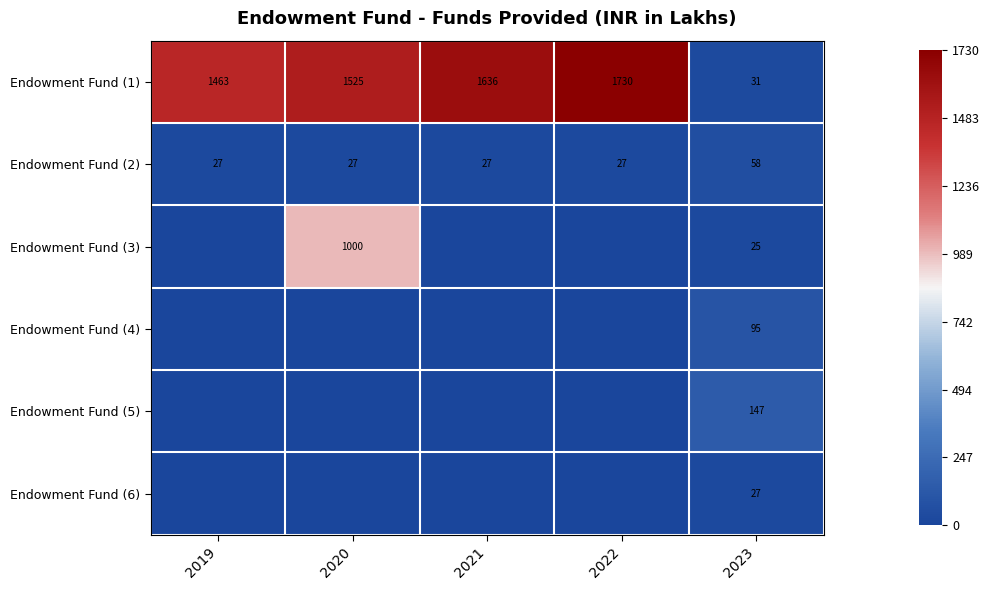

At which category is the sum across all series the highest?

2020